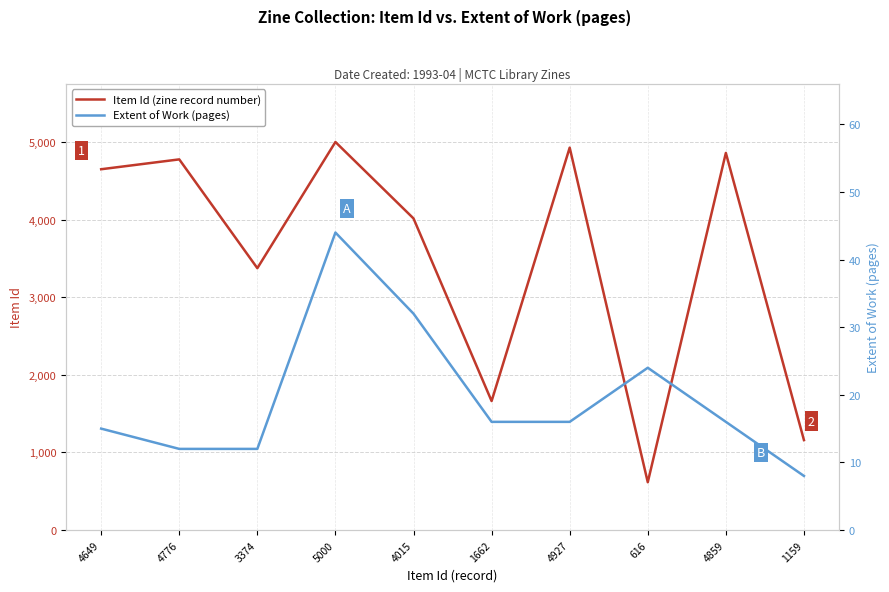

Reading left to right, what are all the values shown in this chart?

Item Id (zine record number): 4649	4776	3374	5000	4015	1662	4927	616	4859	1159
Extent of Work (pages): 15	12	12	44	32	16	16	24	16	8